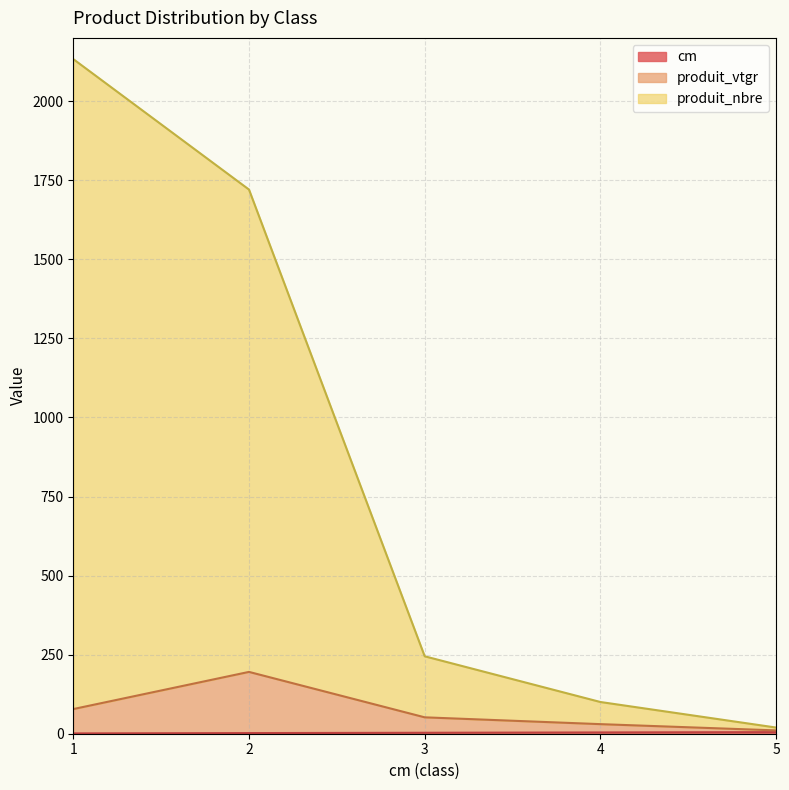

At which category does the chart reach its peak across all series?

1